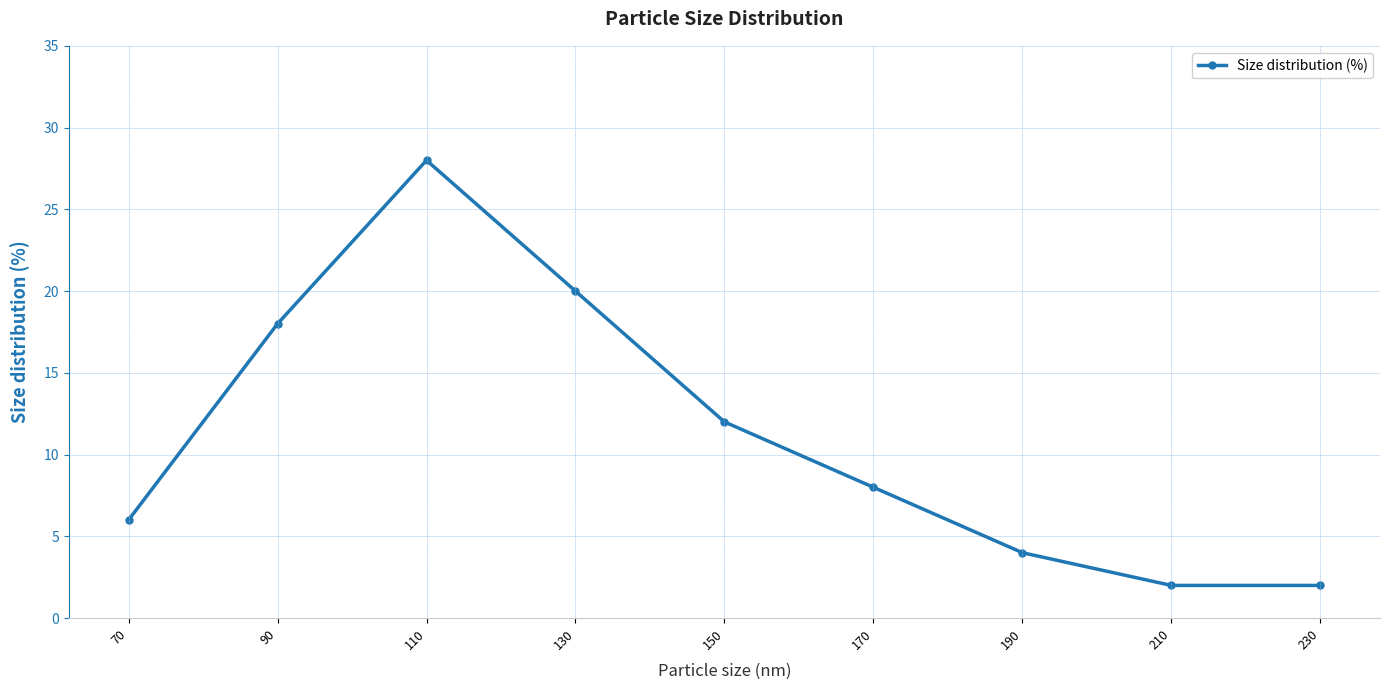

Reading left to right, what are all the values shown in this chart?

6	18	28	20	12	8	4	2	2